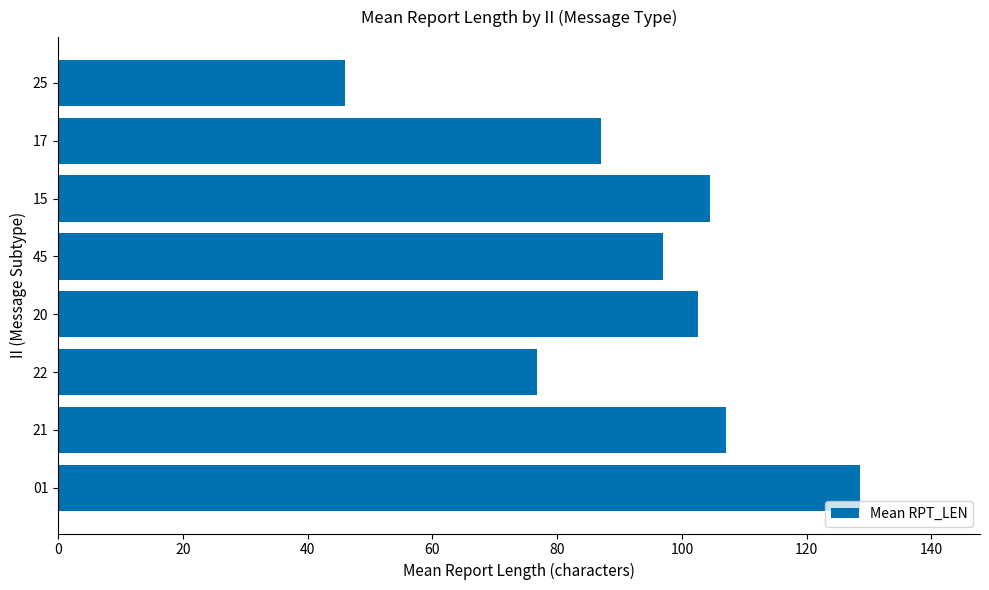

What is the difference between the maximum and minimum values?

82.5